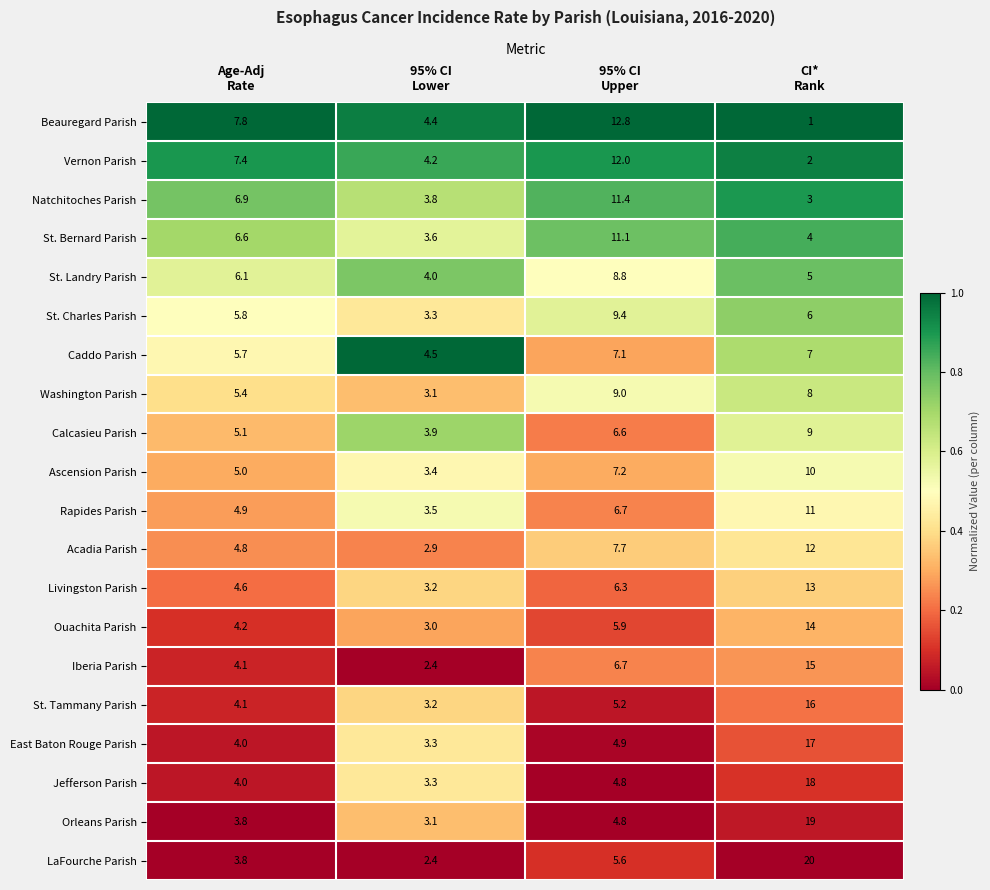

Which series has the largest range (max minus min)?

LaFourche Parish